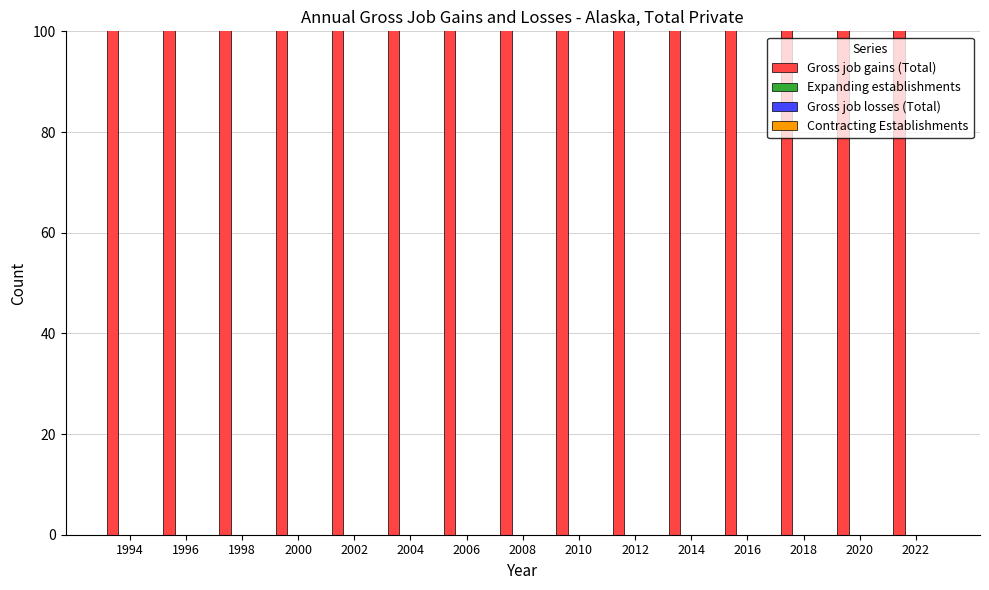

True or false: Contracting Establishments has a value of 0 at 2018.

True